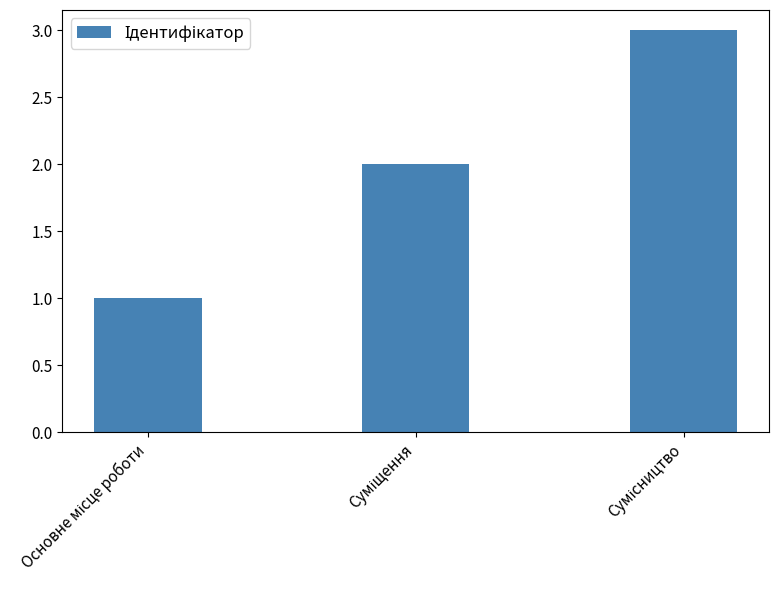

How many values are between 1 and 3?

3